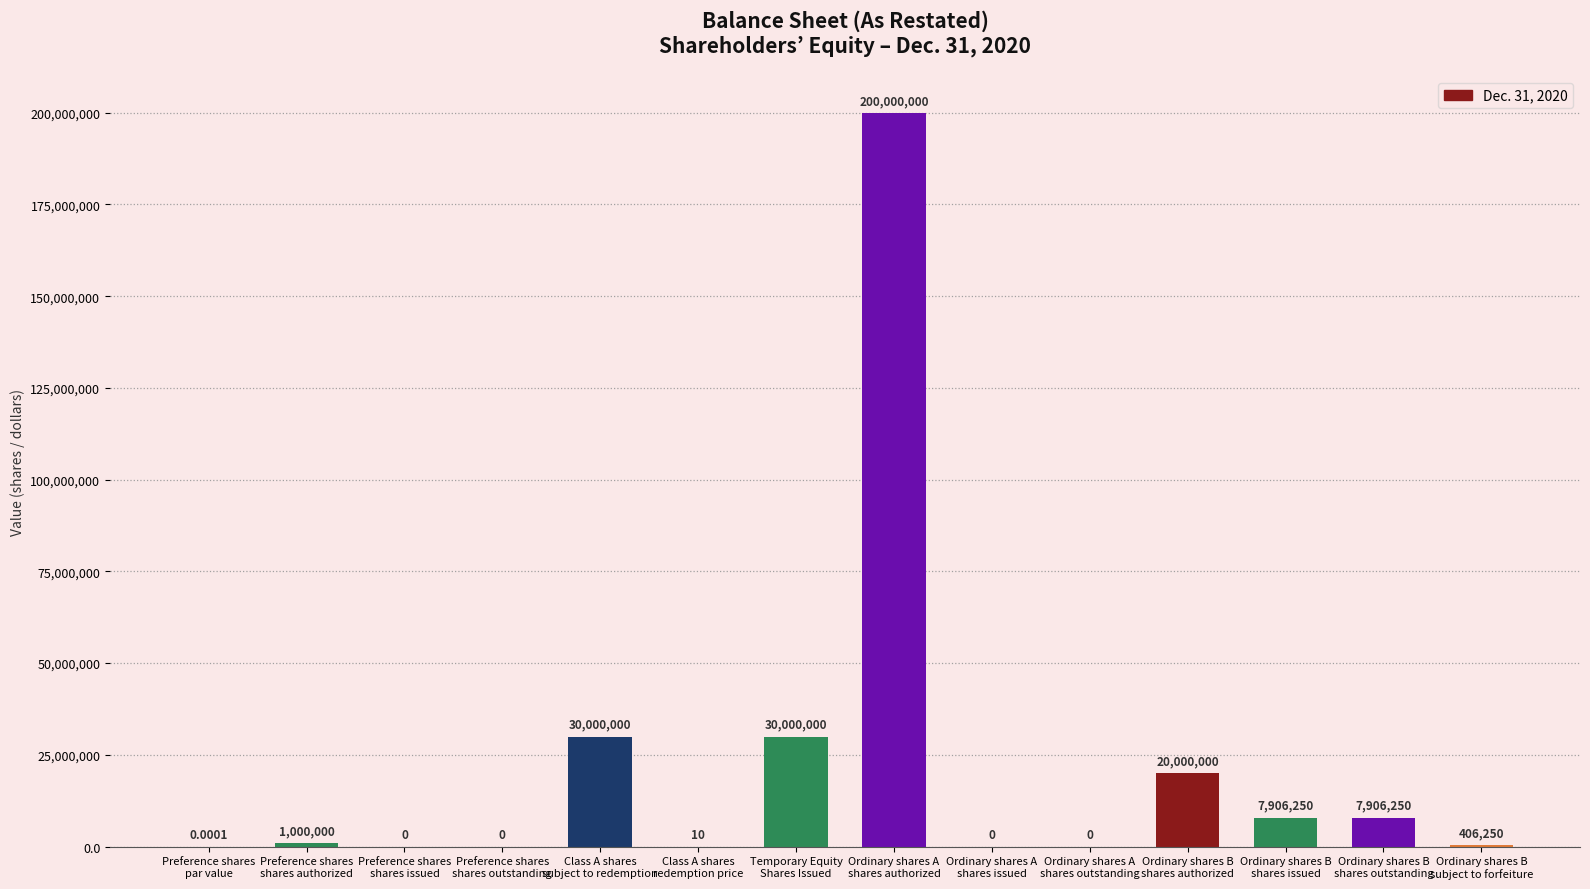

What is the sum of all values?

297218760.0